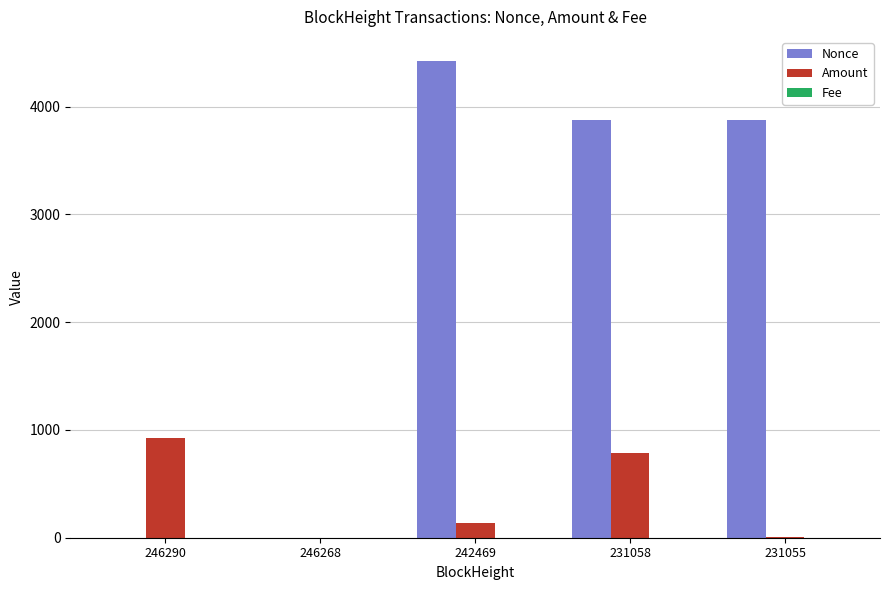

Which label corresponds to the largest value in the chart?

242469